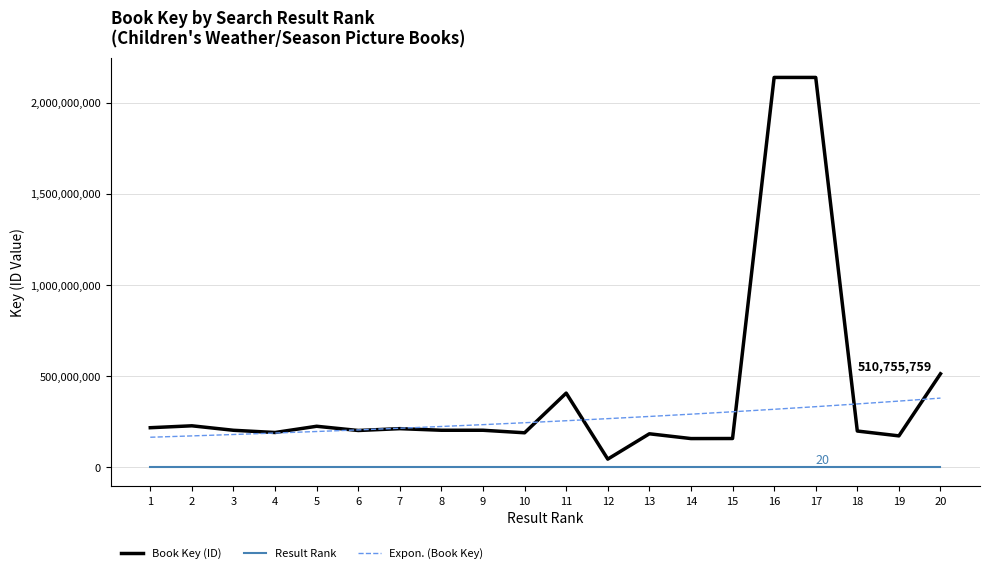

Rank the series by their average value, from highest to lowest.

Book Key (ID), Expon. (Book Key), Result Rank